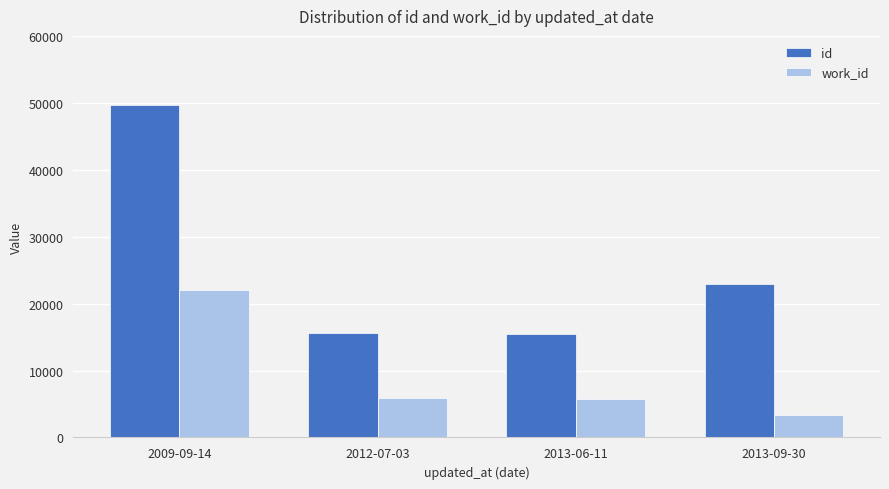

At which category is the sum across all series the highest?

2009-09-14